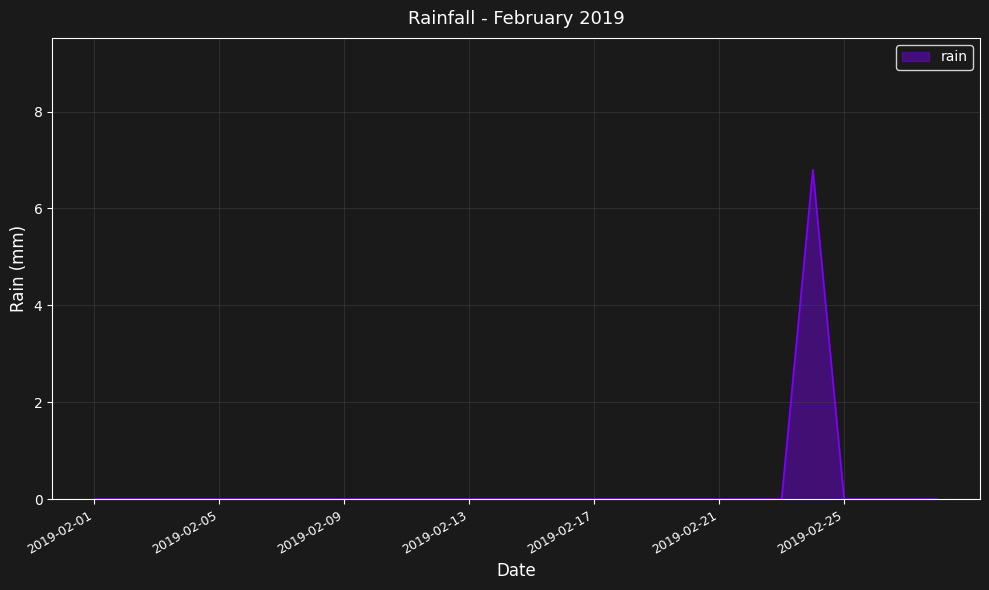

What is the difference between the maximum and minimum values?

6.8